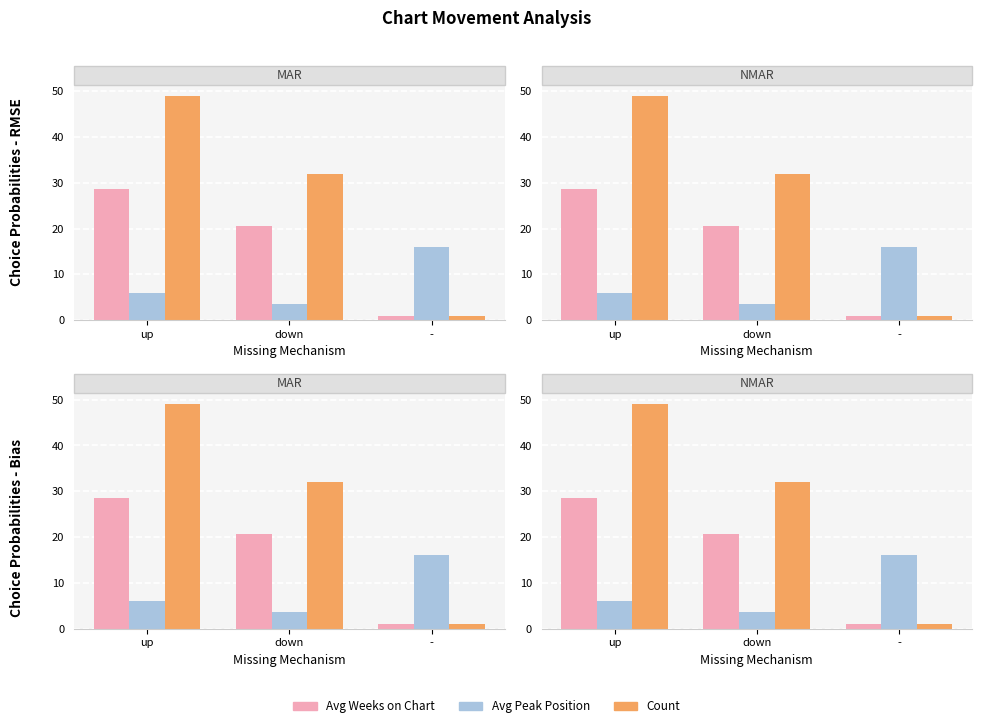

How many data points in Count are above 32?

1